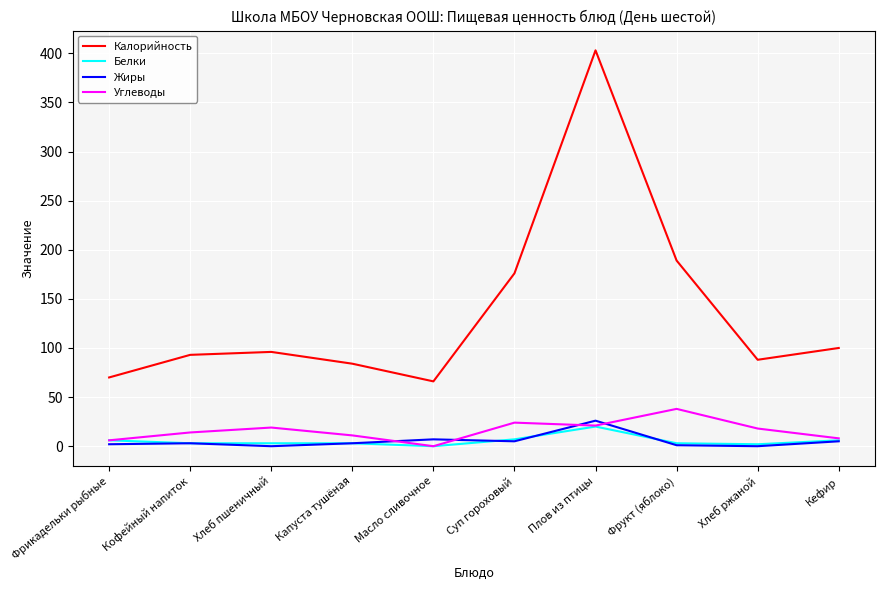

At which category is the sum across all series the highest?

Плов из птицы